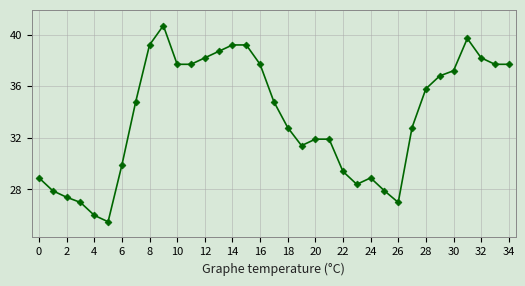

What is the value of the 10th point from the left?

40.7